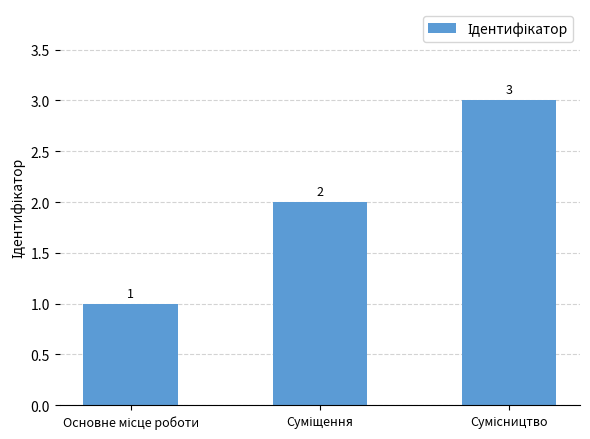

What is the maximum value shown in the chart?

3